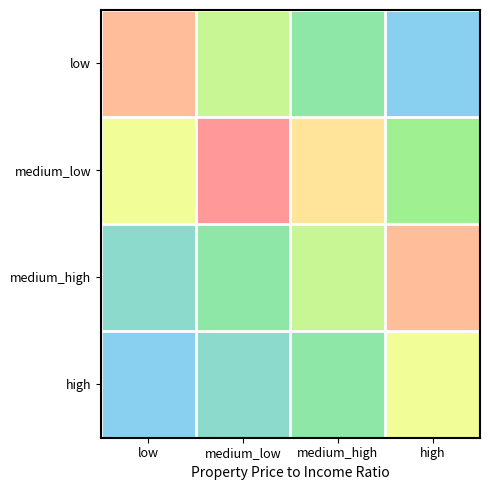

At which category does the chart reach its minimum across all series?

high